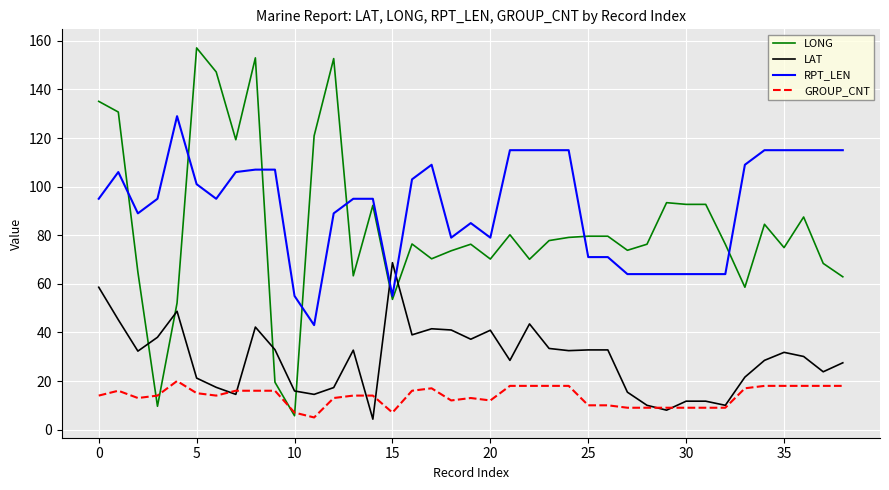

What is the minimum value for LONG?

5.7